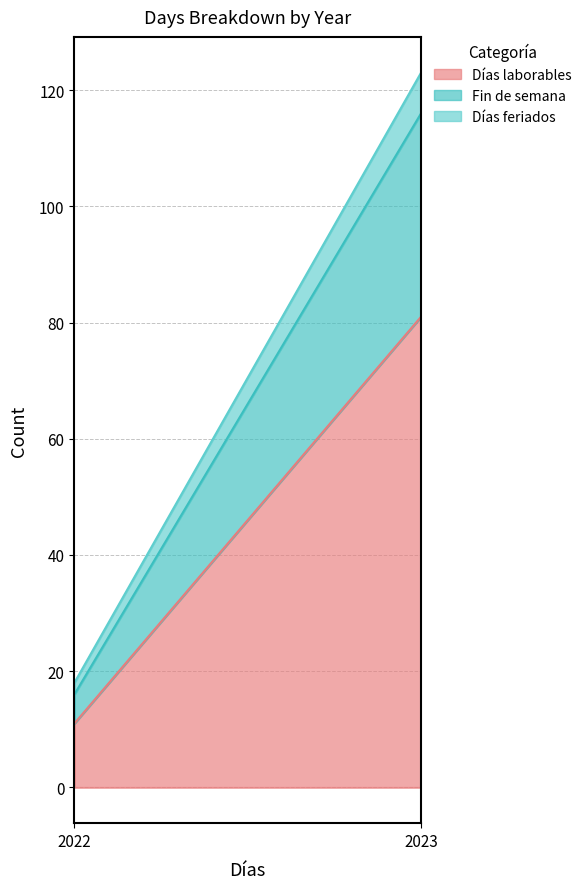

What is the value of the Fin de semana point at the 2nd from the left?

35